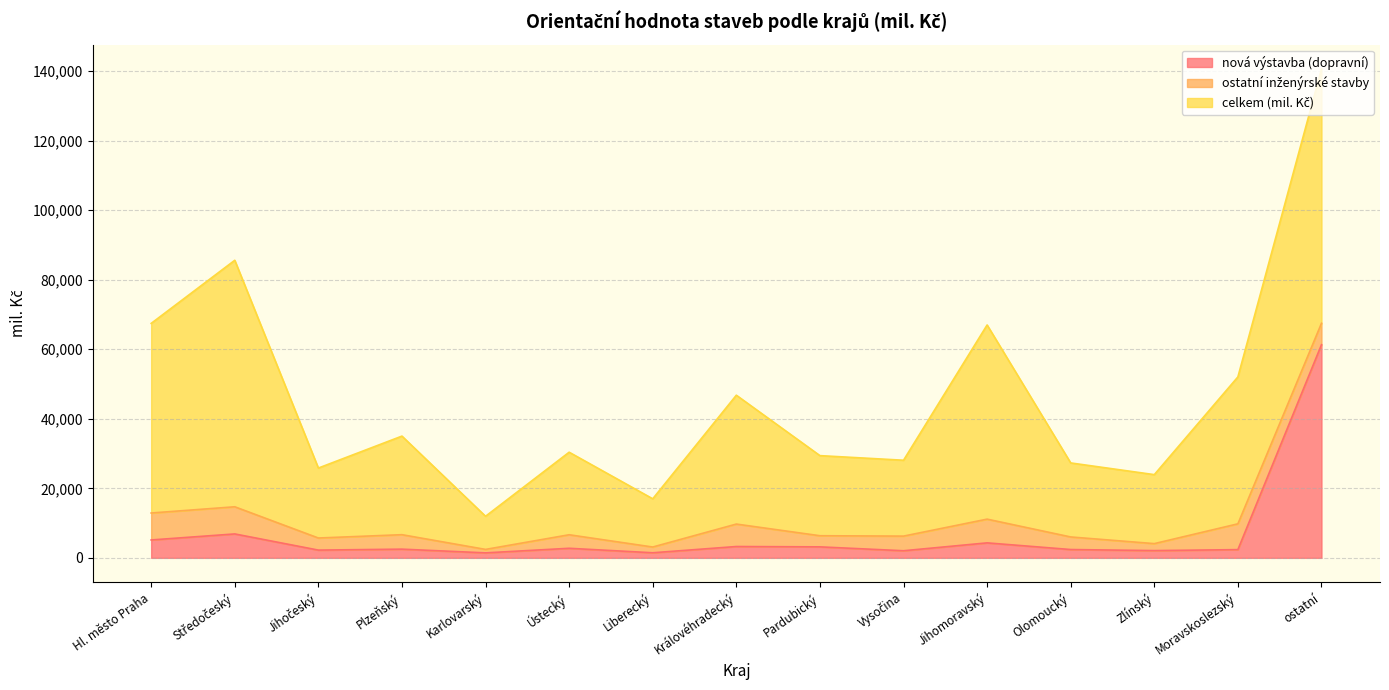

Is it true that celkem (mil. Kč) equals 55835 at Jihomoravský?

True